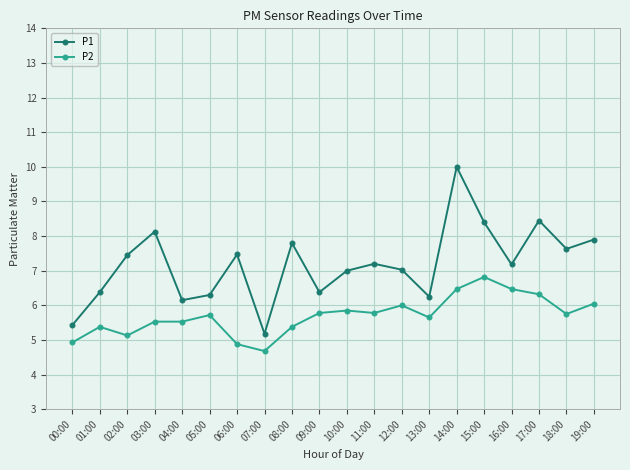

True or false: P2 and P1 cross at least once.

False